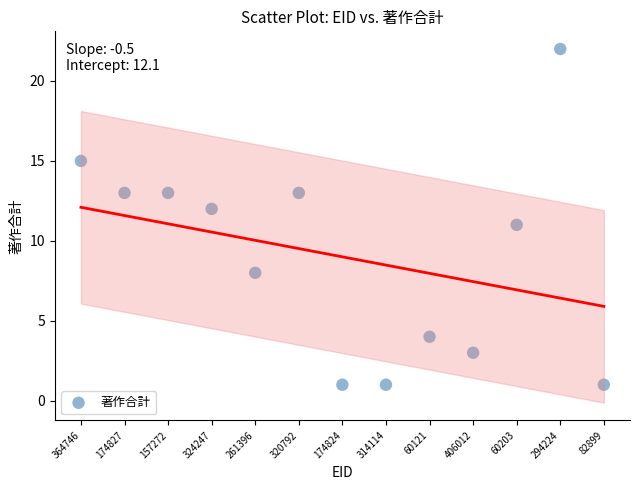

What is the range of Y values (max minus min)?

21